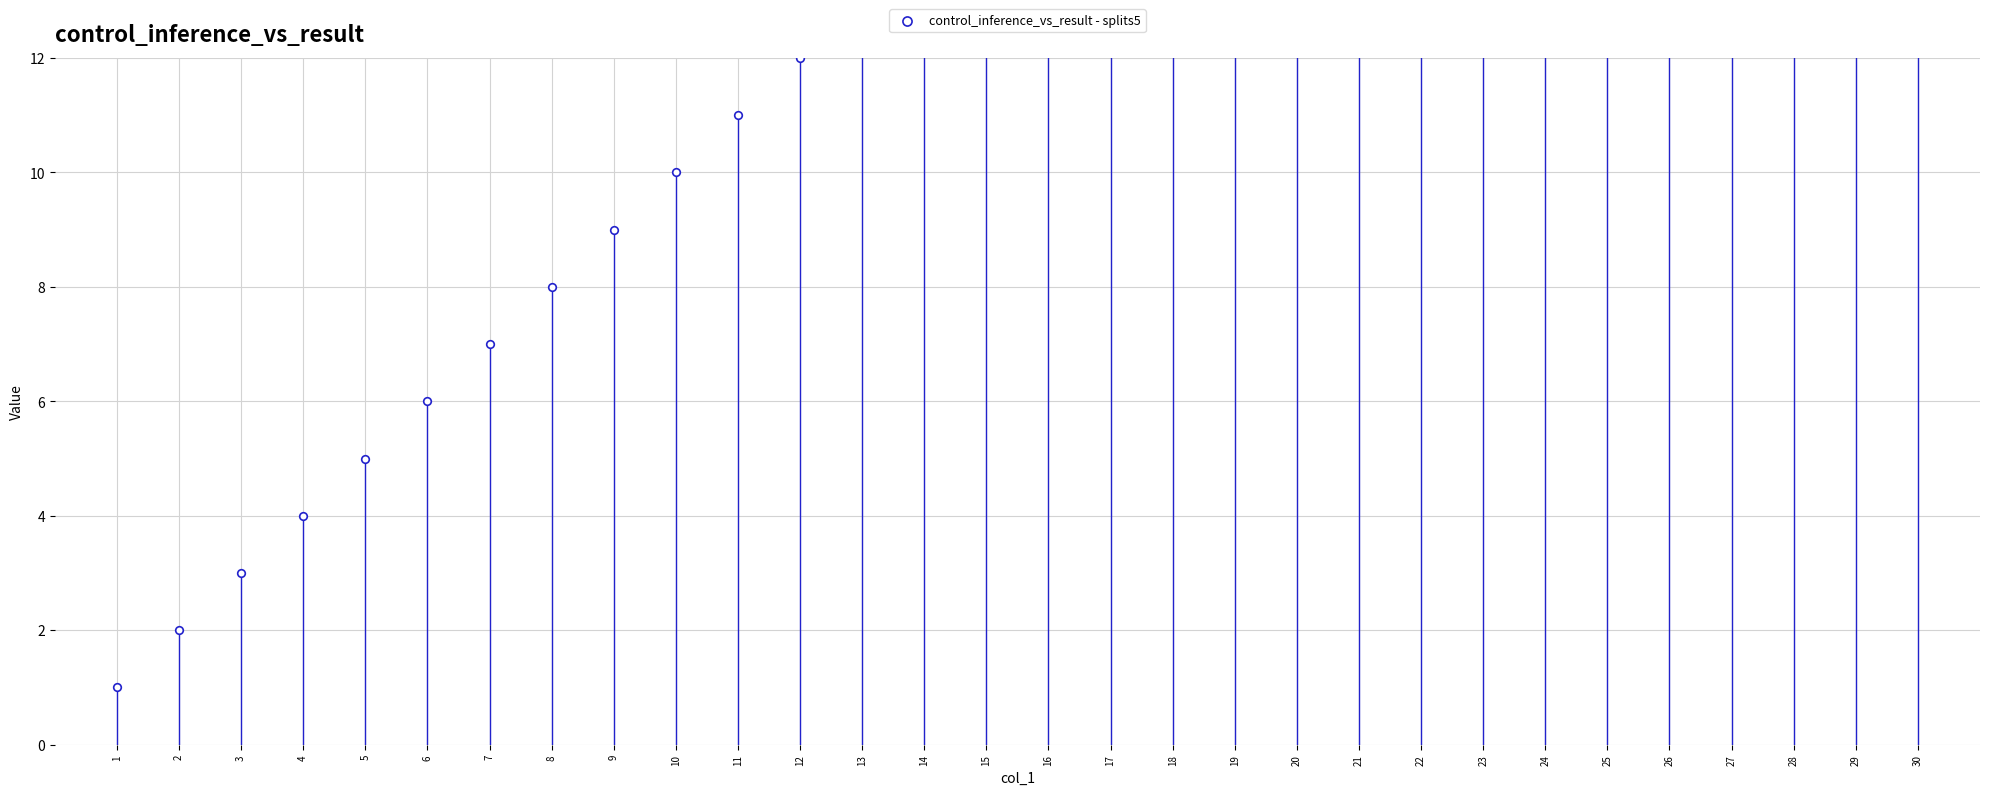

Approximately how many times larger is the value at 29 compared to 27?

1.1